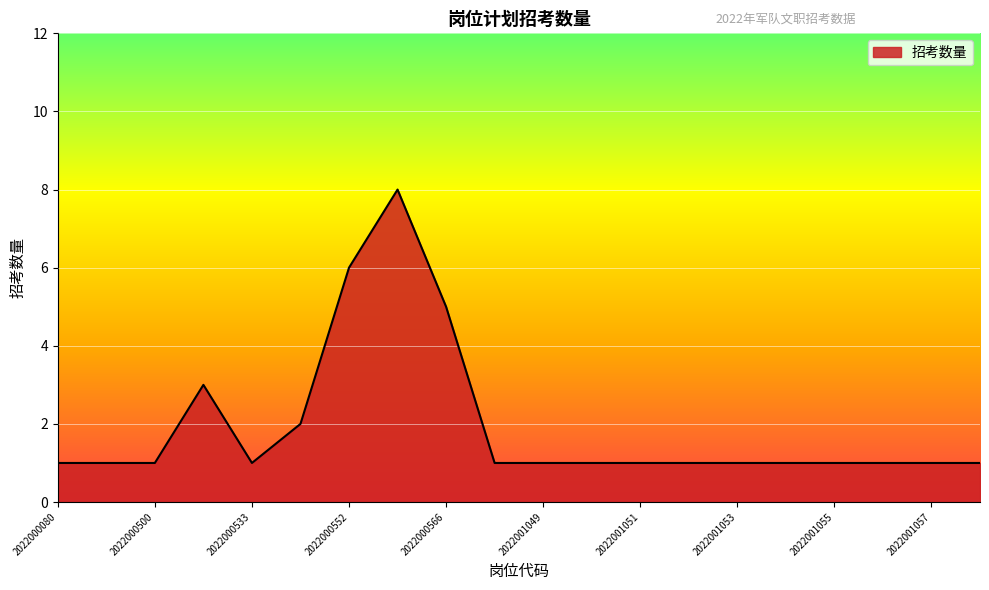

Does the chart display data point markers on the line(s)?

No